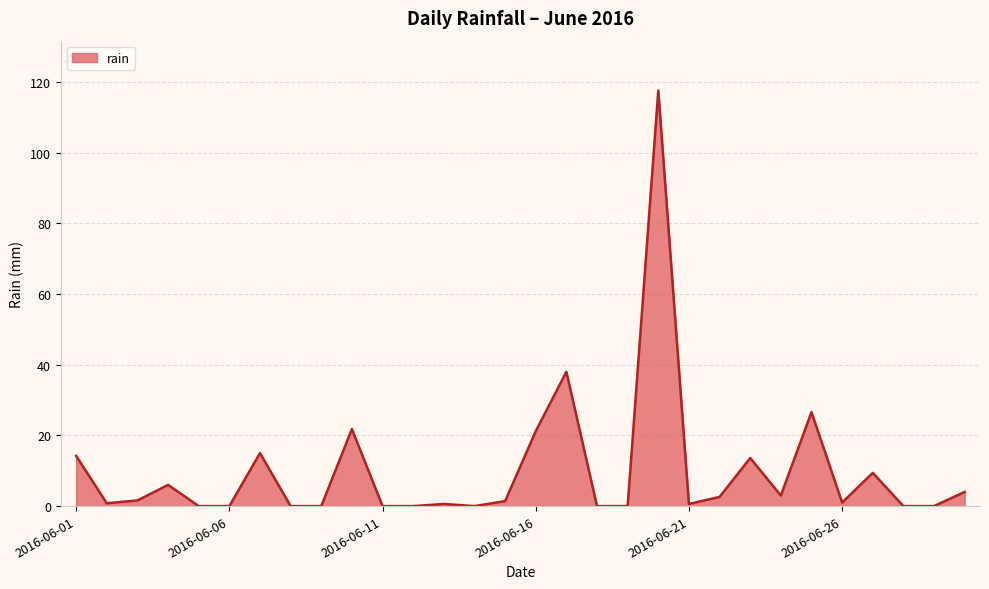

What is the greatest value displayed?

117.6